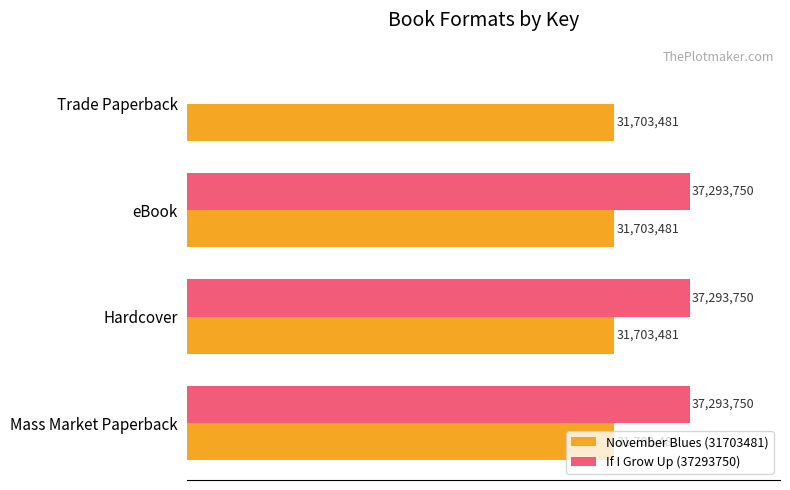

What are all the series names shown in the legend?

November Blues (31703481), If I Grow Up (37293750)